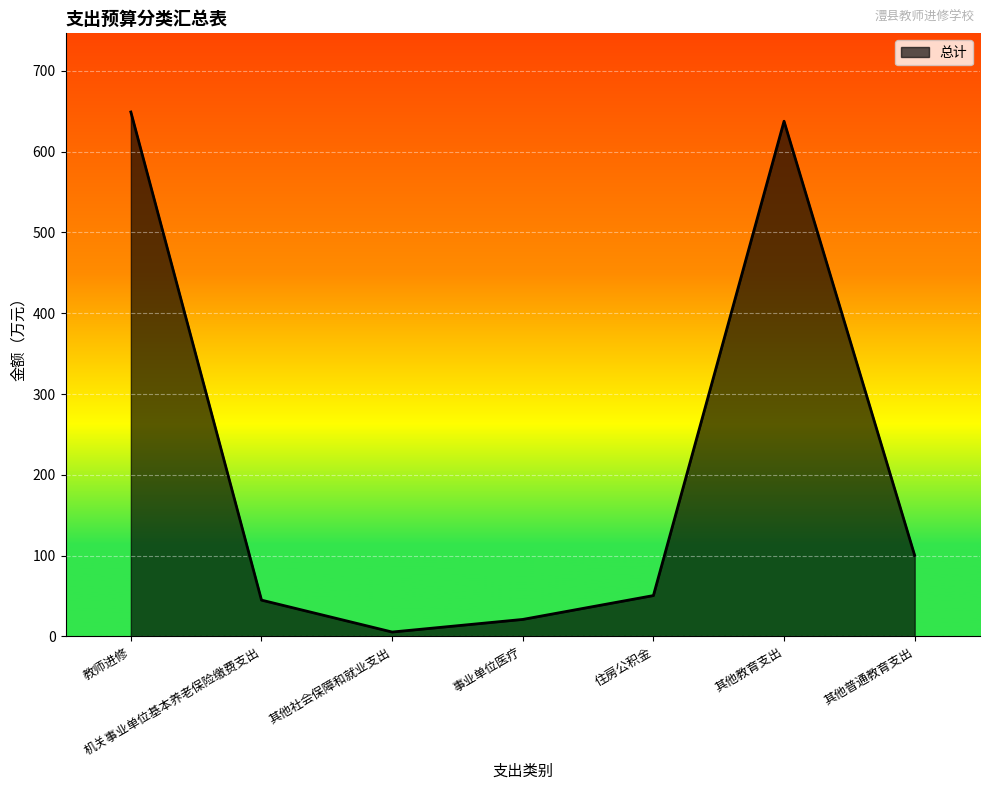

What is the minimum value shown in the chart?

5.5